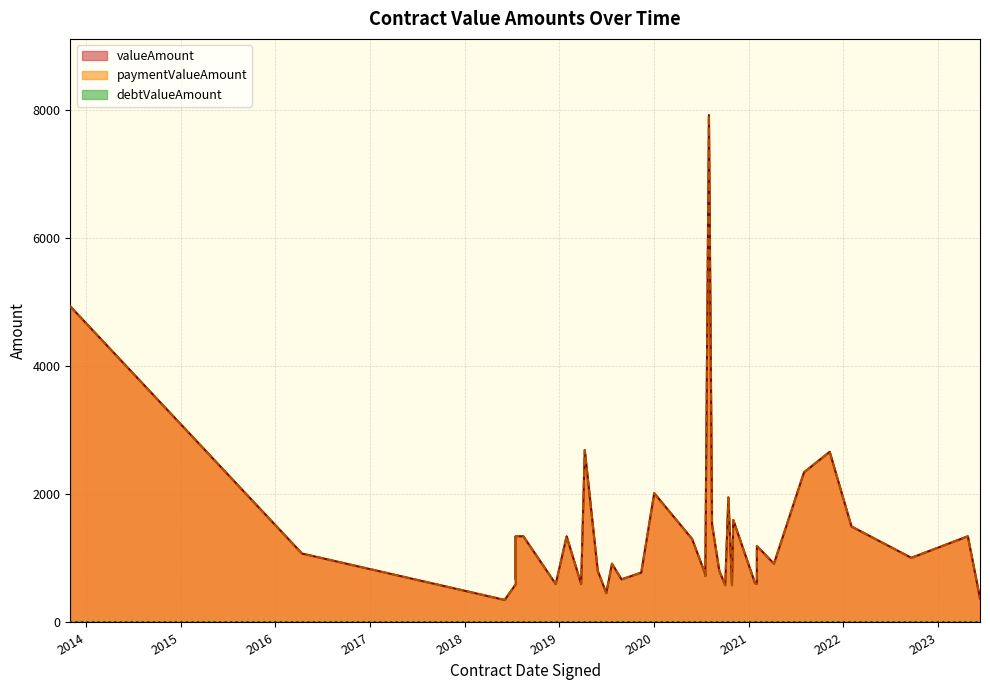

Rank the categories by paymentValueAmount value from lowest to highest.

2018-06-04, 2023-06-12, 2019-07-01, 2020-10-02, 2020-10-28, 2018-07-17, 2019-03-26, 2018-12-18, 2021-02-01, 2021-01-25, 2019-08-29, 2019-08-29, 2018-07-17, 2020-07-17, 2020-07-17, 2019-11-13, 2020-09-09, 2019-05-29, 2019-07-23, 2021-04-08, 2022-09-20, 2016-04-13, 2021-02-01, 2020-05-27, 2018-08-15, 2019-01-29, 2023-04-26, 2018-07-17, 2018-07-17, 2018-07-17, 2022-02-01, 2020-08-12, 2020-11-02, 2020-10-14, 2020-01-02, 2021-08-02, 2021-11-09, 2019-04-09, 2013-11-01, 2020-07-31